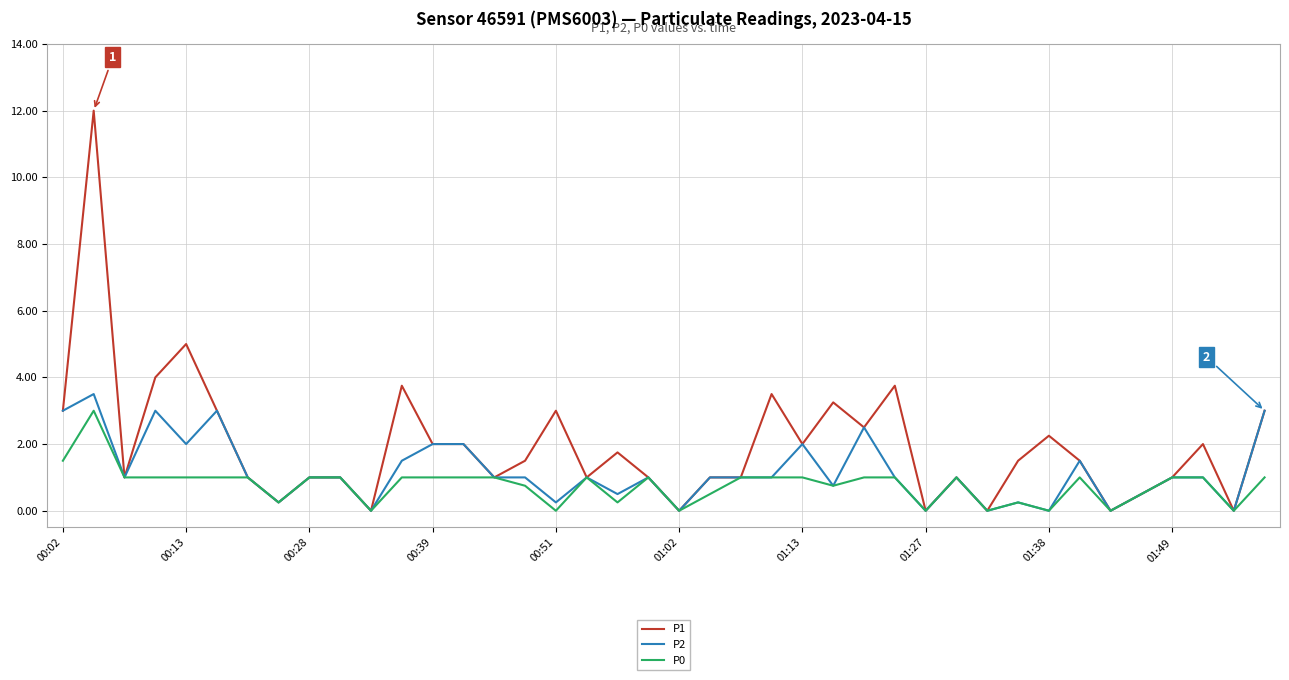

What is the difference between the maximum and minimum values in the P2 series?

3.5